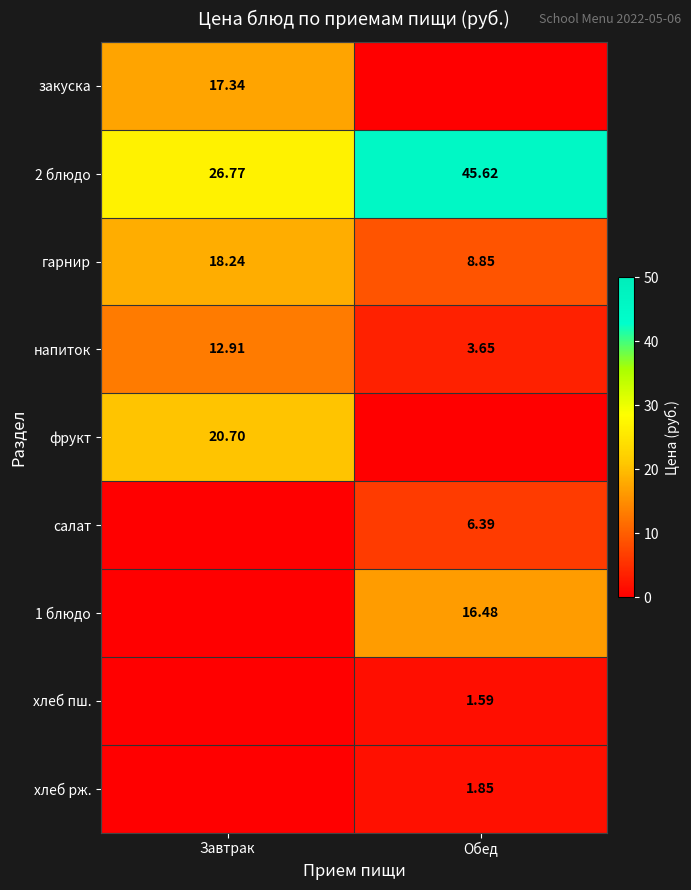

How many distinct data groups are displayed?

9